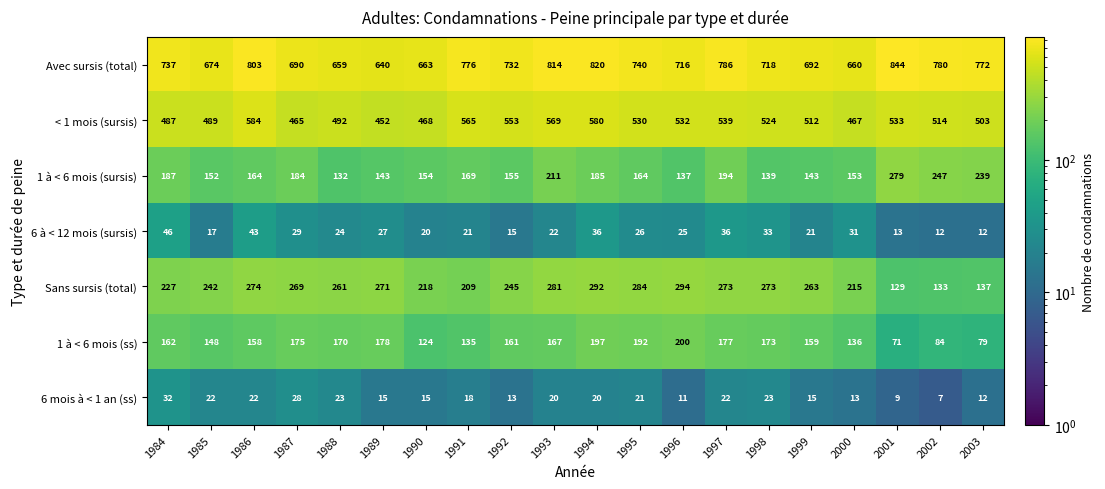

Count the number of data series in this chart.

7